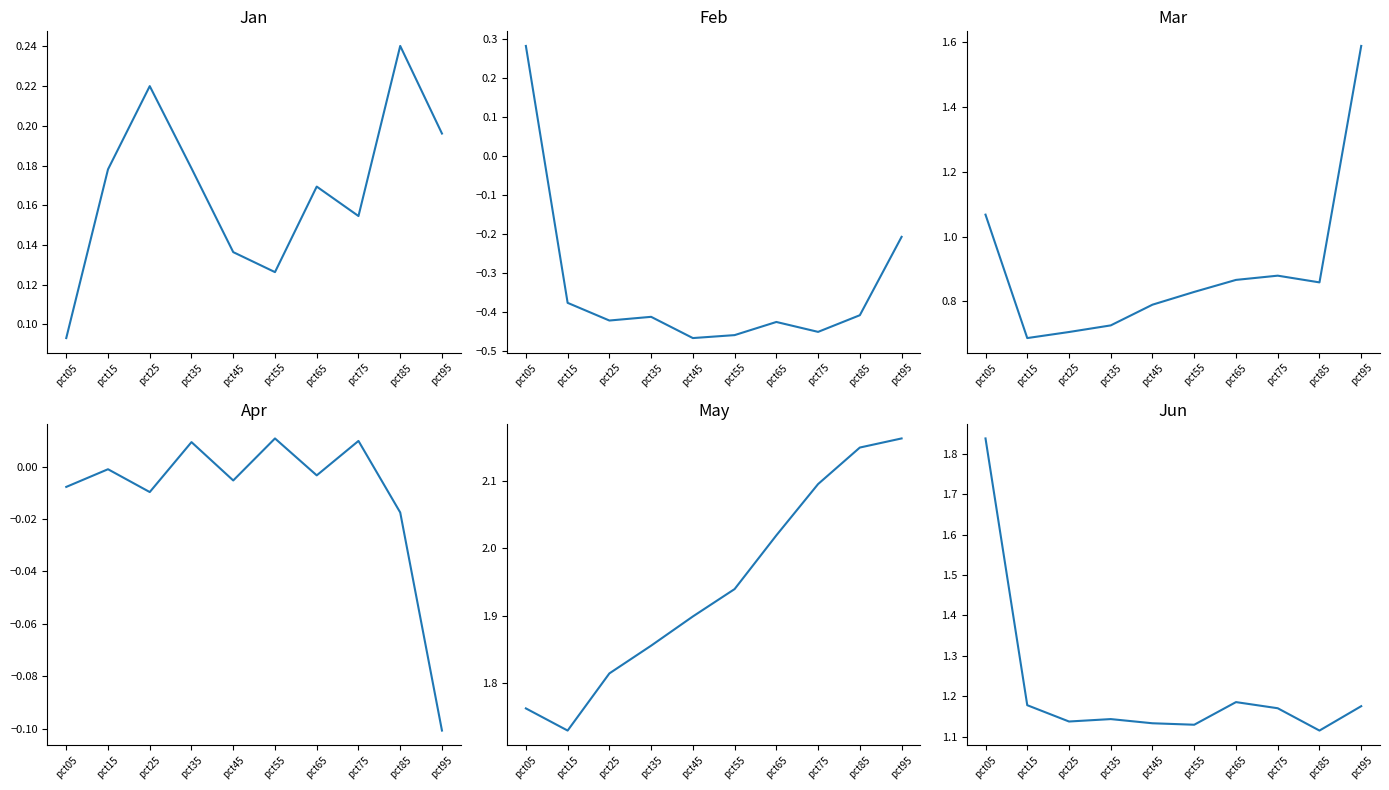

What is the sum of all Feb values?

-3.3